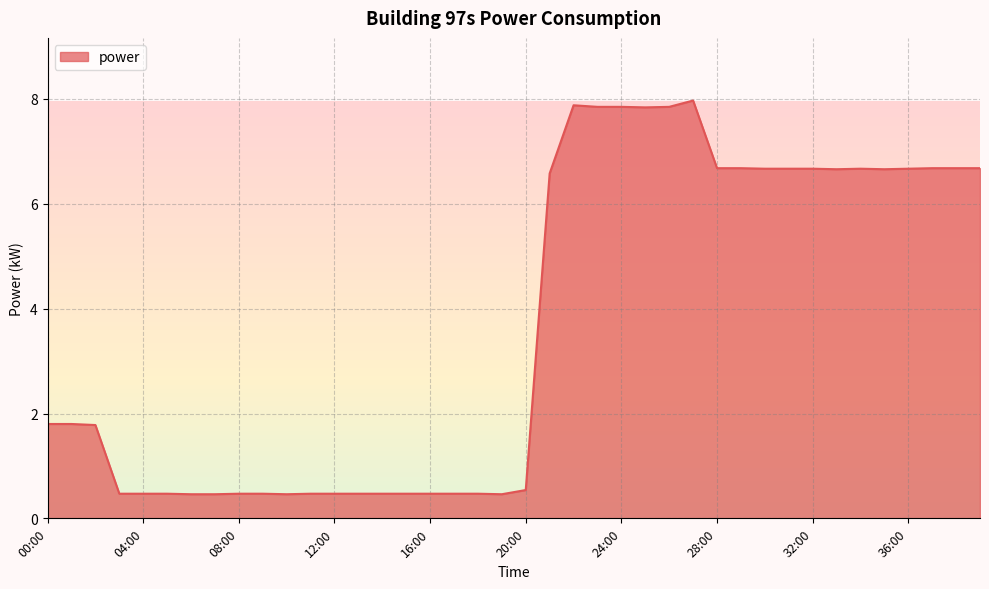

What is the difference between the maximum and minimum values?

7.5